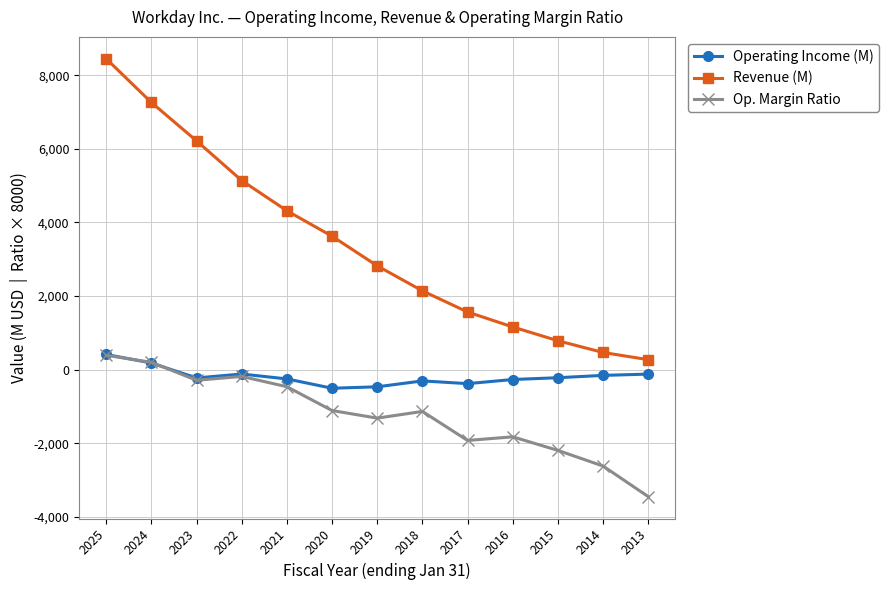

At which category is the sum across all series the highest?

2025